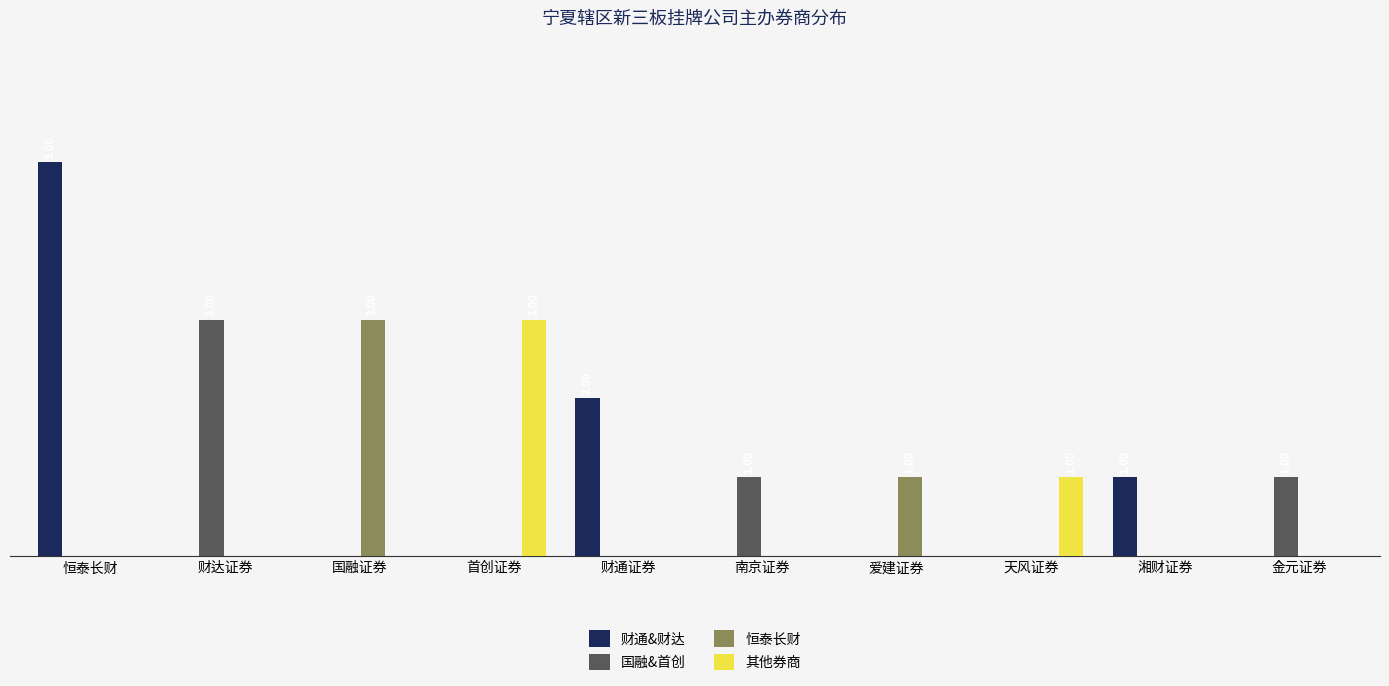

Rank the series by their maximum value, from highest to lowest.

财通&财达, 国融&首创, 恒泰长财, 其他券商